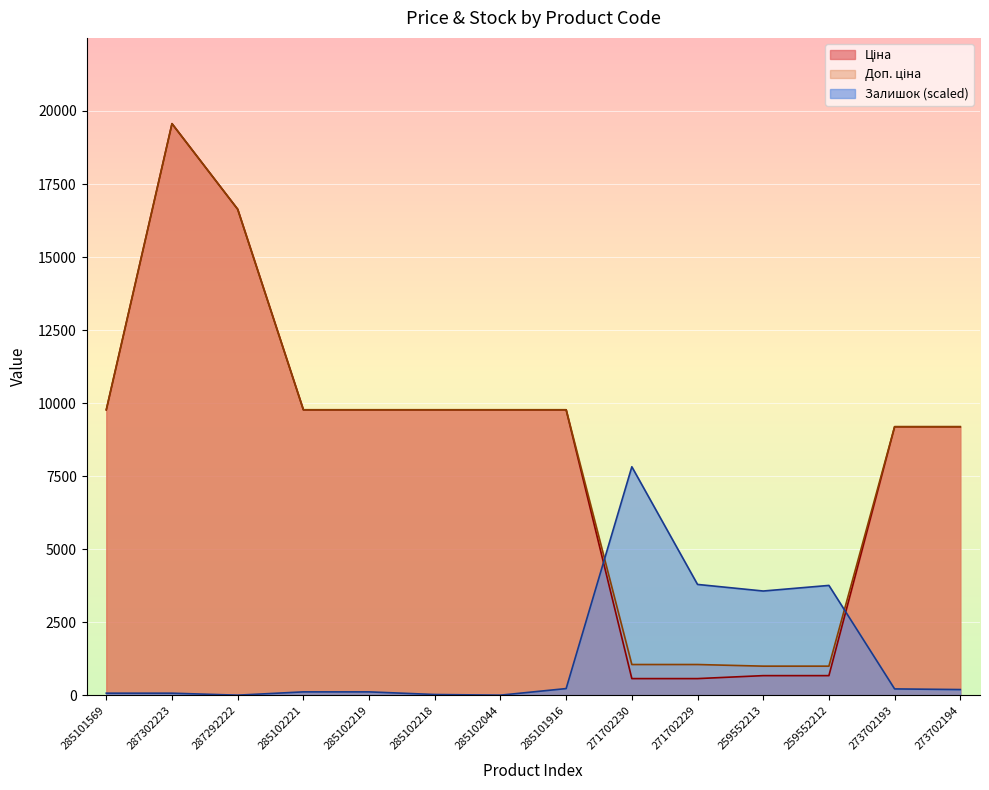

How many lines are shown in the chart?

3